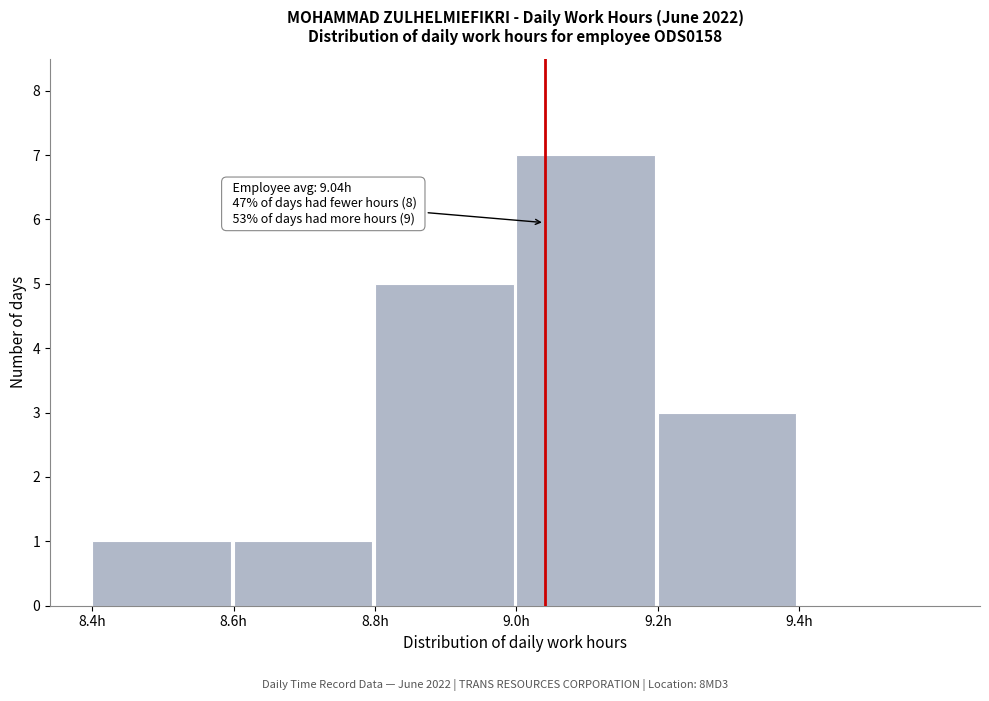

Which range on the x-axis has the tallest bar?

9.0 to 9.2